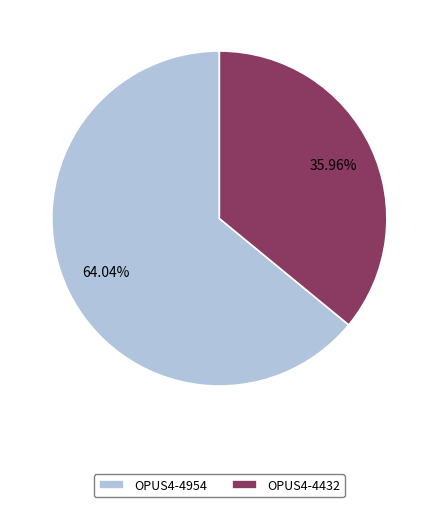

To the nearest percent, what is the combined percentage of OPUS4-4954 and OPUS4-4432?

100%